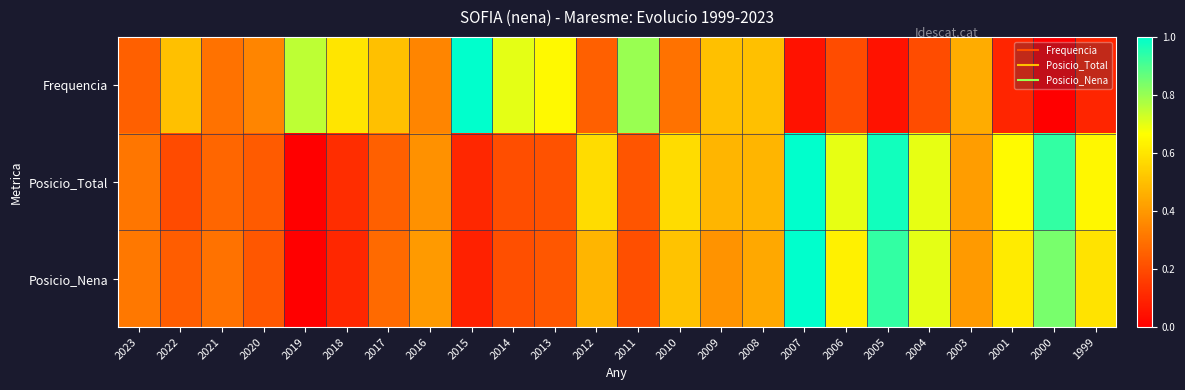

Reading right to left, list all the values displayed in this chart.

Frequencia: 1999=0.1	2000=0.0	2001=0.1	2003=0.5	2004=0.2	2005=0.1	2006=0.2	2007=0.1	2008=0.5	2009=0.5	2010=0.3	2011=0.8	2012=0.2	2013=0.7	2014=0.7	2015=1.0	2016=0.3	2017=0.5	2018=0.6	2019=0.8	2020=0.3	2021=0.3	2022=0.5	2023=0.2
Posicio_Total: 1999=0.6	2000=0.9	2001=0.7	2003=0.4	2004=0.7	2005=1.0	2006=0.7	2007=1.0	2008=0.5	2009=0.5	2010=0.6	2011=0.2	2012=0.6	2013=0.2	2014=0.2	2015=0.1	2016=0.4	2017=0.2	2018=0.1	2019=0.0	2020=0.2	2021=0.3	2022=0.2	2023=0.3
Posicio_Nena: 1999=0.6	2000=0.8	2001=0.6	2003=0.4	2004=0.7	2005=0.9	2006=0.6	2007=1.0	2008=0.4	2009=0.4	2010=0.5	2011=0.2	2012=0.5	2013=0.2	2014=0.2	2015=0.1	2016=0.4	2017=0.3	2018=0.1	2019=0.0	2020=0.2	2021=0.3	2022=0.2	2023=0.3